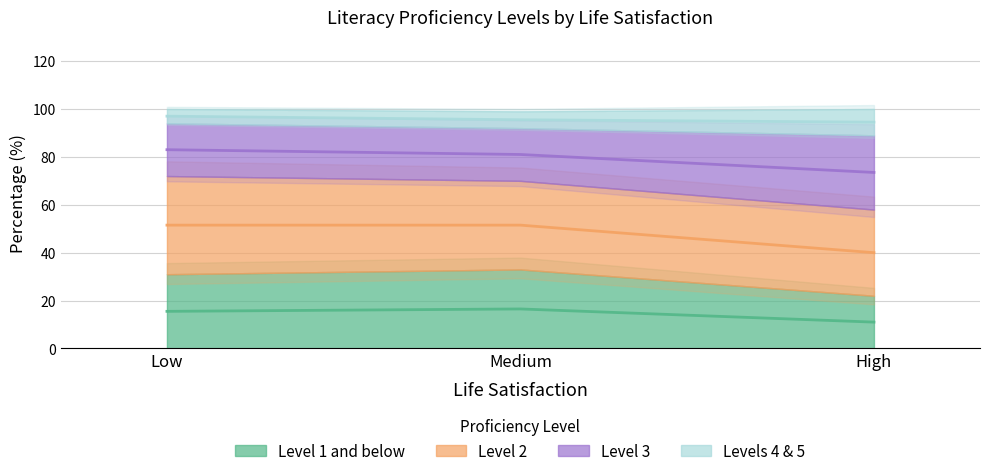

Which has a higher value, High or Low?

Low